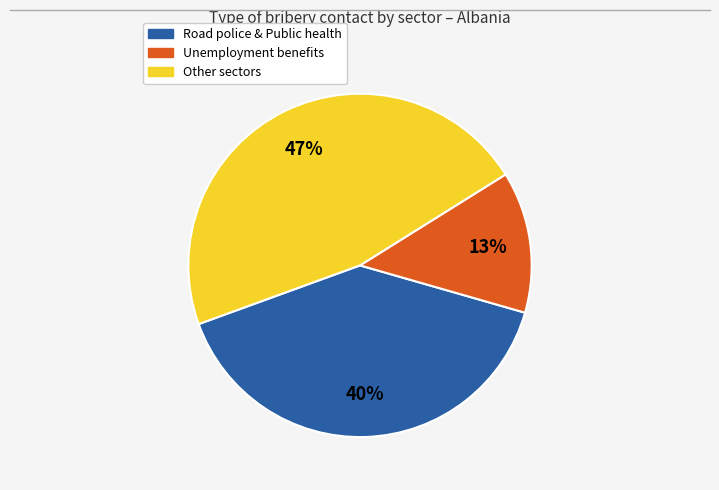

How many slices are in this pie chart?

3